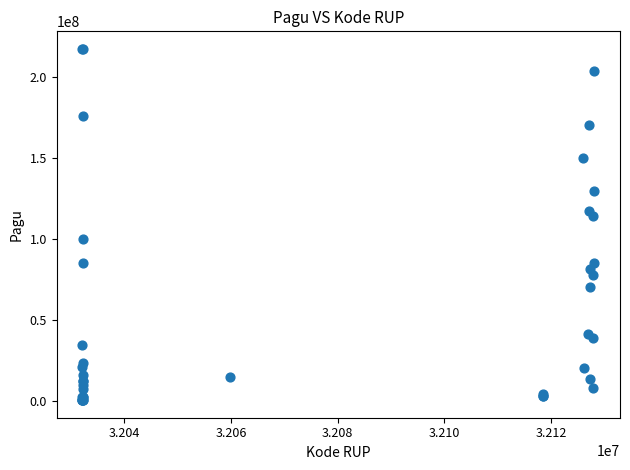

What Y value in the scatter plot is closest to 108830000?

114296000